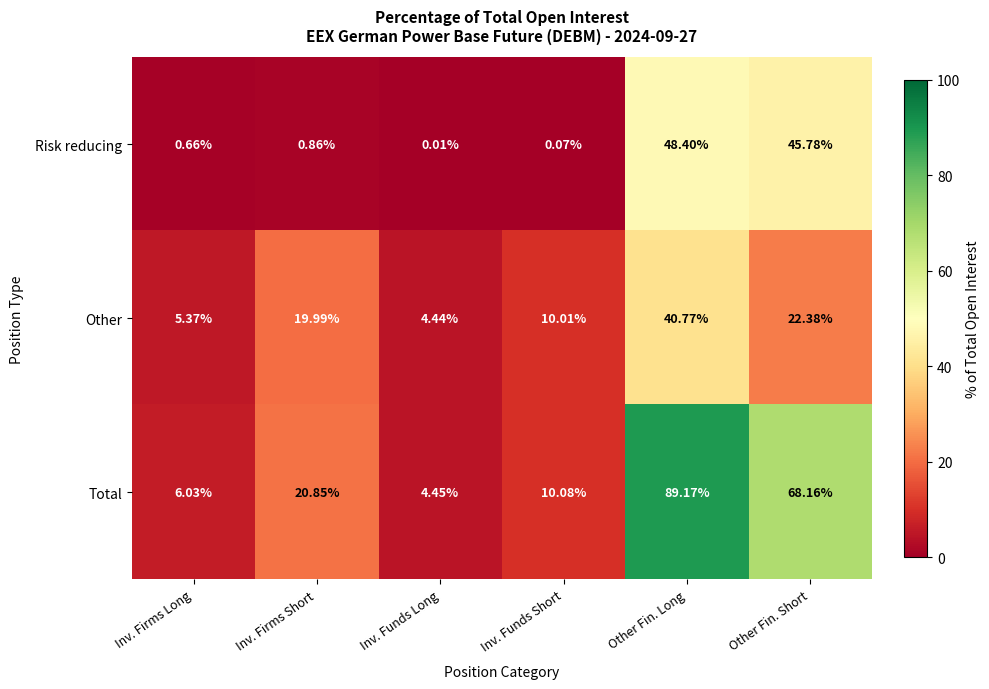

How many series are shown in this chart?

3